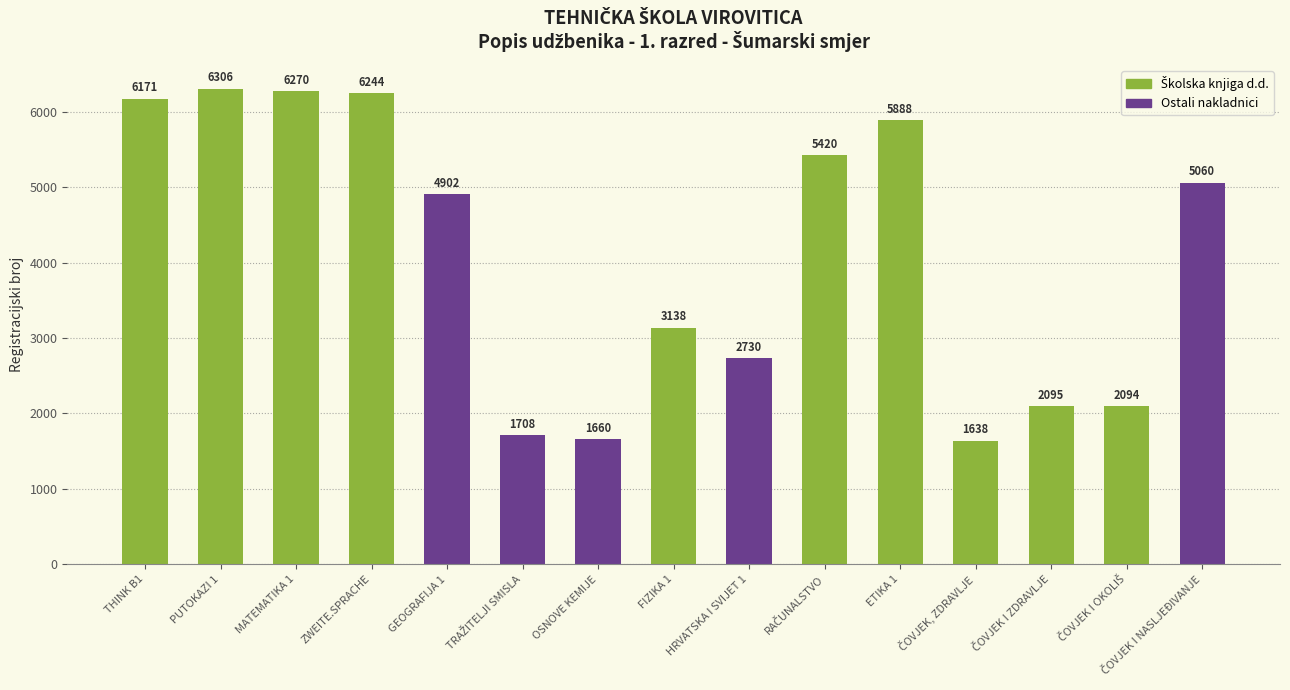

Which category has the lowest value across all series?

ČOVJEK, ZDRAVLJE